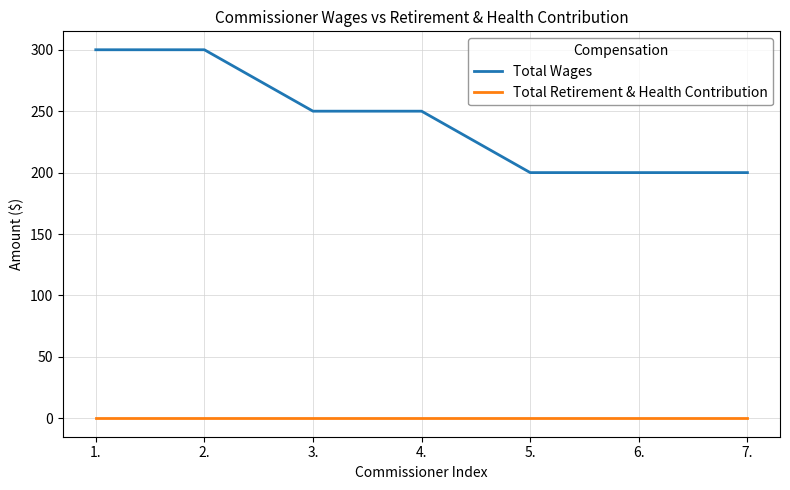

What are all the series names shown in the legend?

Total Wages, Total Retirement & Health Contribution